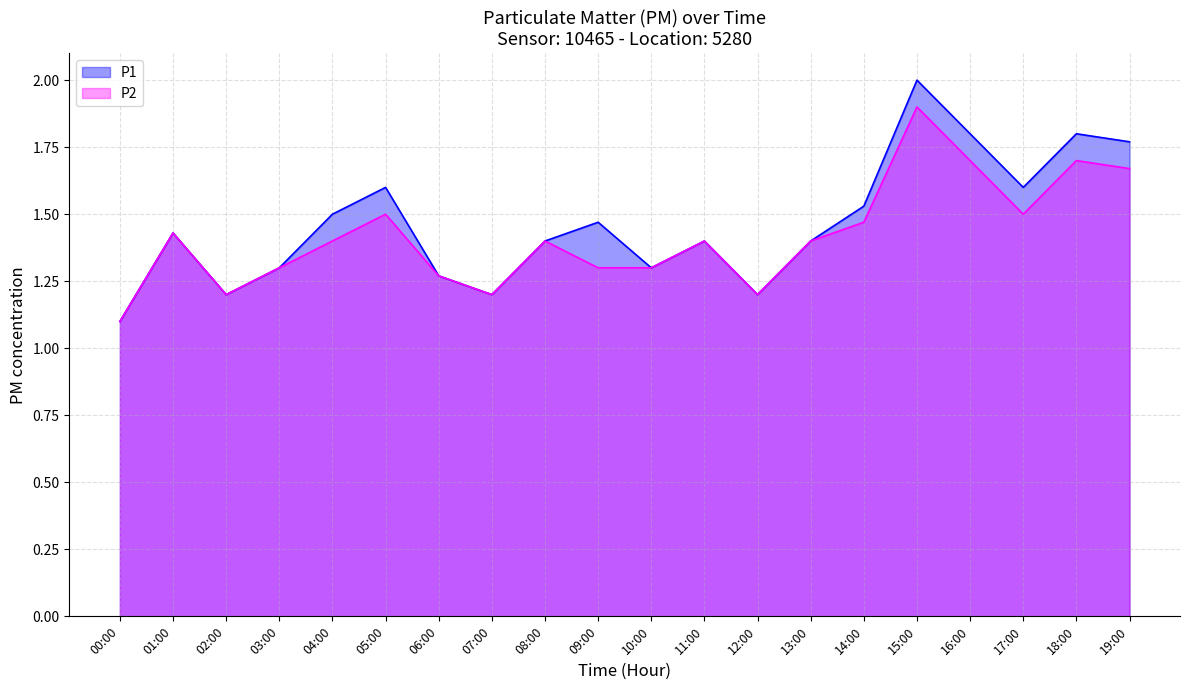

True or false: P1 and P2 intersect in this chart.

False